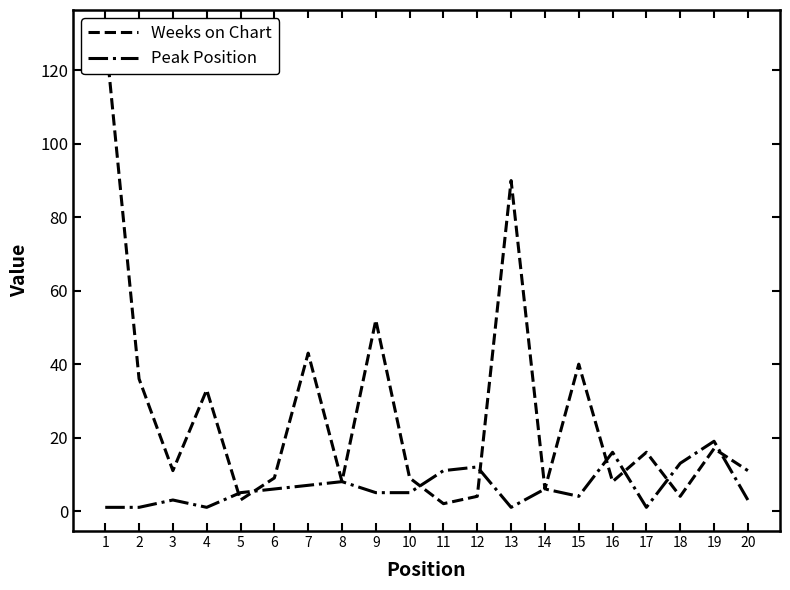

What is the value of the Peak Position point at the 13th from the left?

1